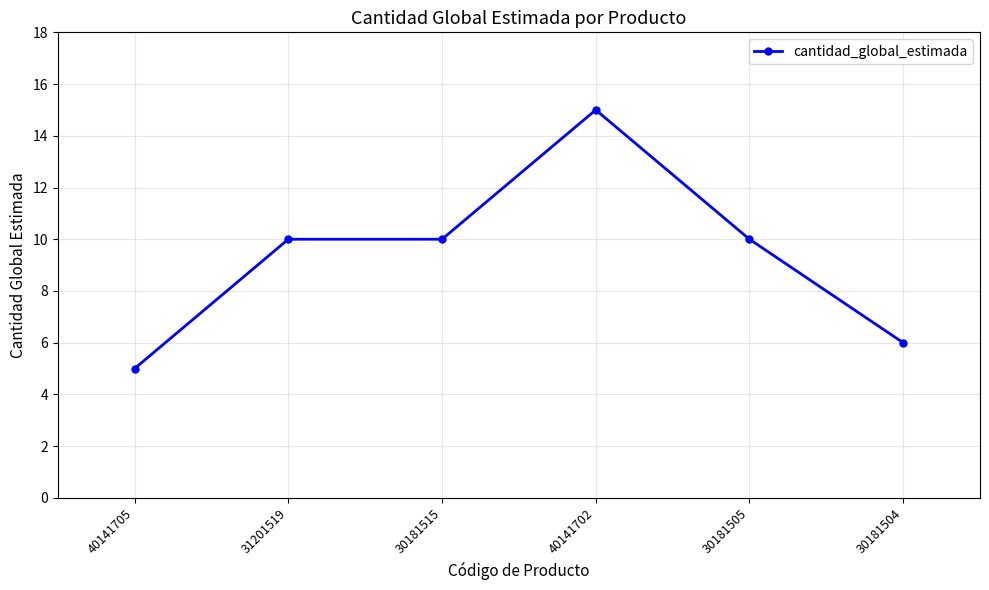

Reading left to right, what are all the values shown in this chart?

40141705=5	31201519=10	30181515=10	40141702=15	30181505=10	30181504=6